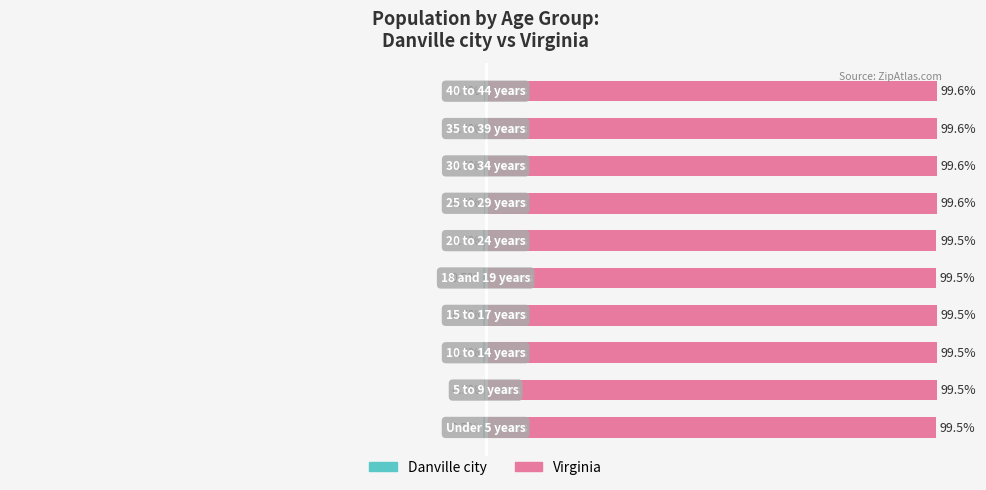

What is the difference between the highest and lowest values at 100?

100.0